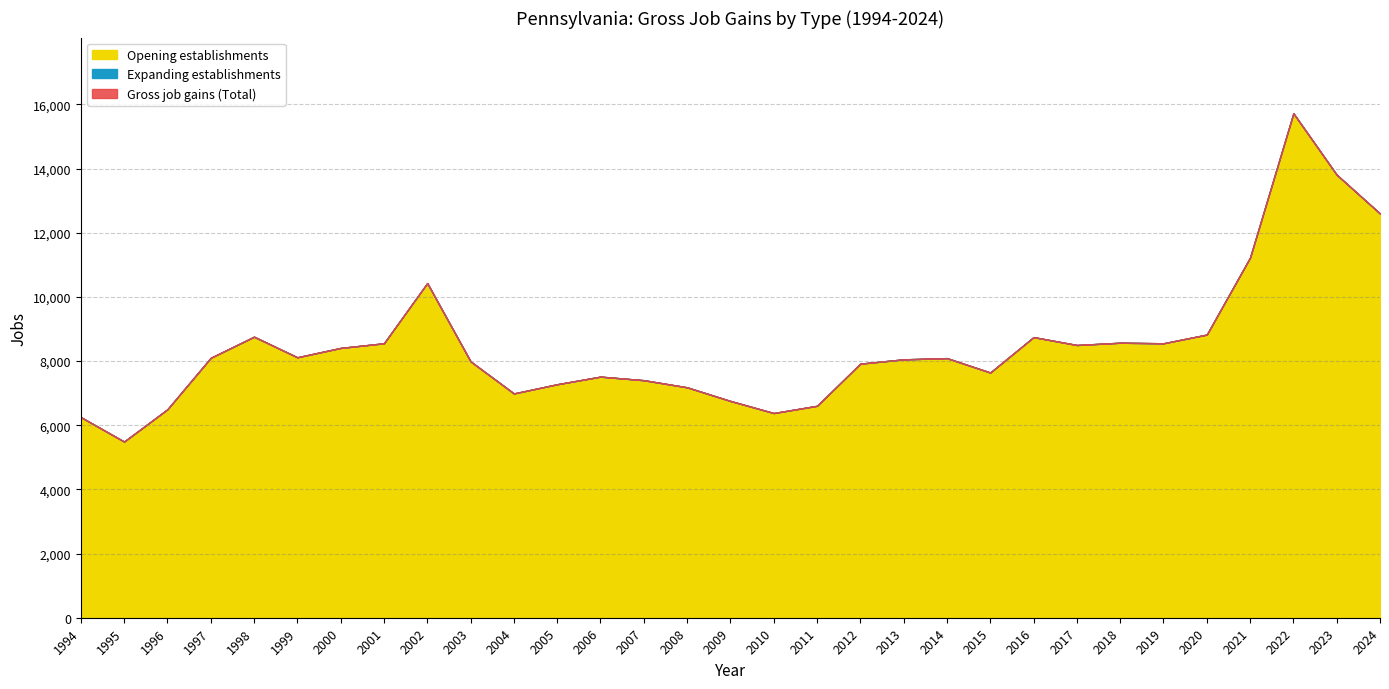

What is the difference between the maximum and minimum values in the Opening establishments series?

10234